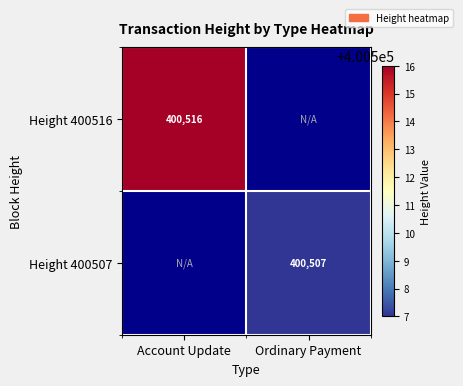

The Height 400516 series shows 580762 at Account Update. True or false?

False